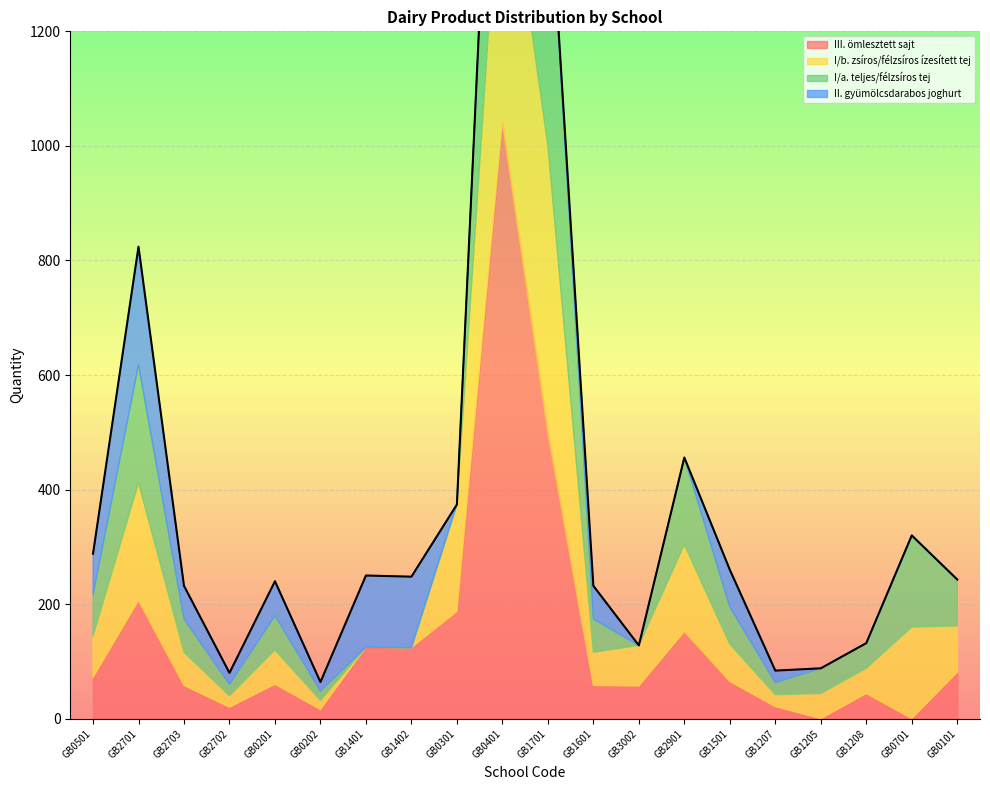

What is the sum of the I/b. zsíros/félzsíros ízesített tej values at GB3002 and GB1601?

129